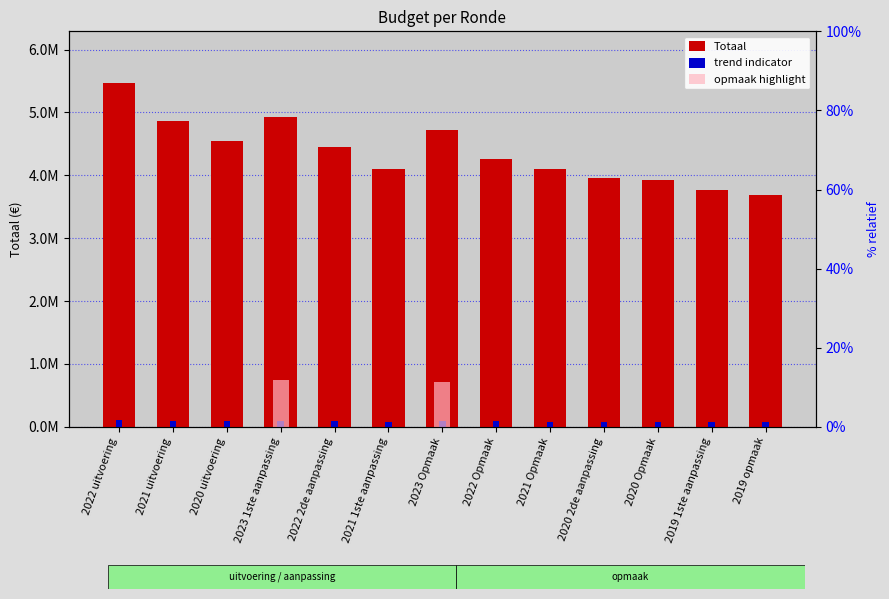

At which category does the chart reach its minimum across all series?

2019 opmaak